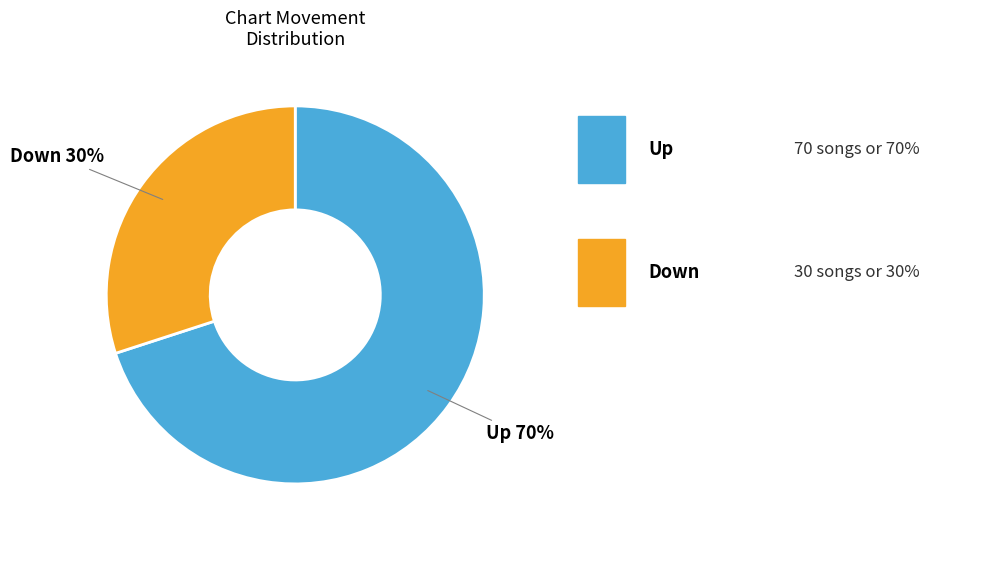

Do Up and Down together represent more than half of the pie?

Yes